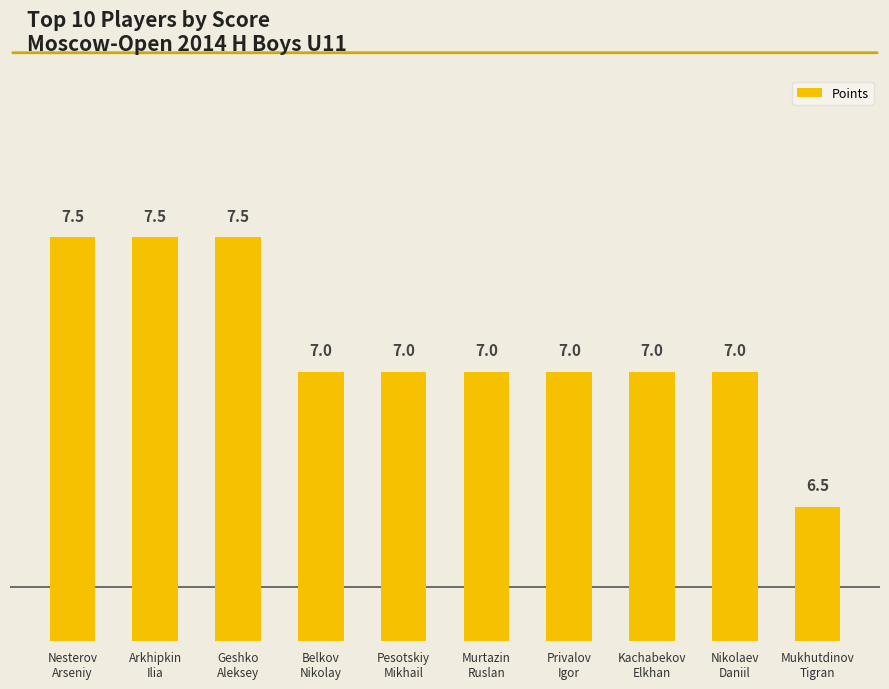

Reading left to right, transcribe all the data shown in this chart.

7.5	7.5	7.5	7.0	7.0	7.0	7.0	7.0	7.0	6.5